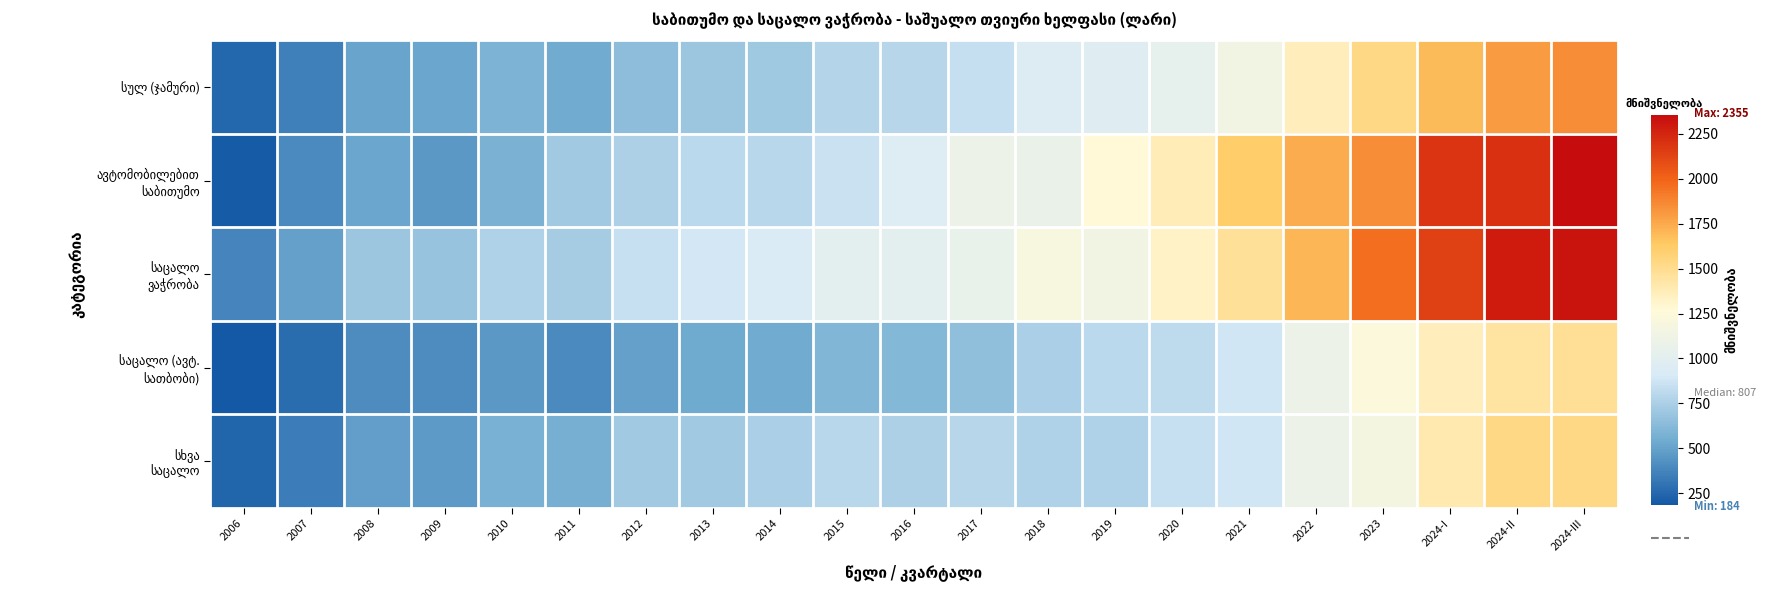

Which series has the largest total across all categories?

საცალო ვაჭრობა